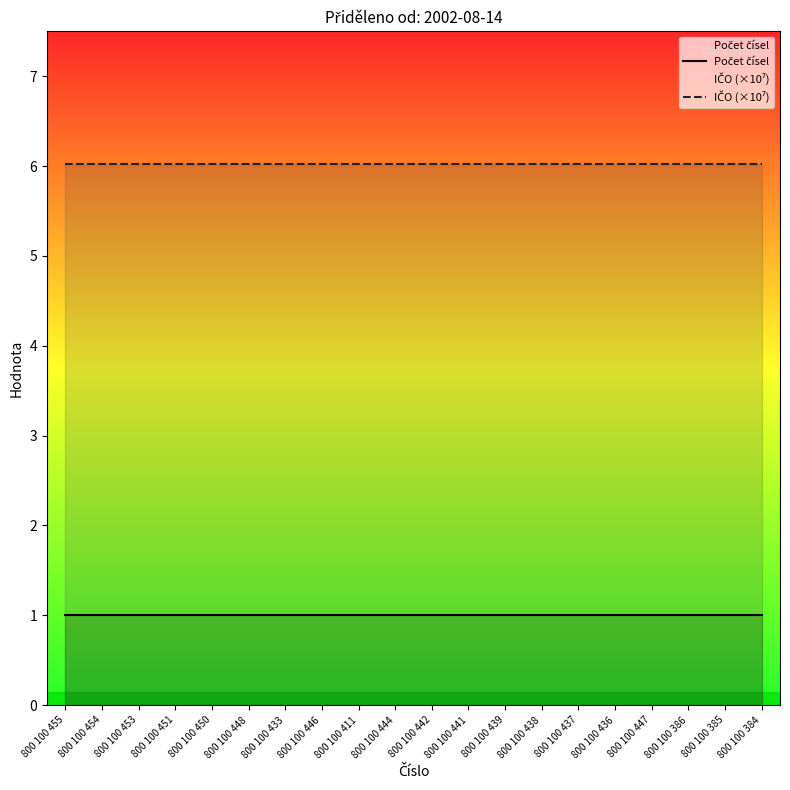

Reading right to left, extract all data points from this chart.

Počet čísel: 1.0	1.0	1.0	1.0	1.0	1.0	1.0	1.0	1.0	1.0	1.0	1.0	1.0	1.0	1.0	1.0	1.0	1.0	1.0	1.0
IČO (×10⁷): 6.0	6.0	6.0	6.0	6.0	6.0	6.0	6.0	6.0	6.0	6.0	6.0	6.0	6.0	6.0	6.0	6.0	6.0	6.0	6.0